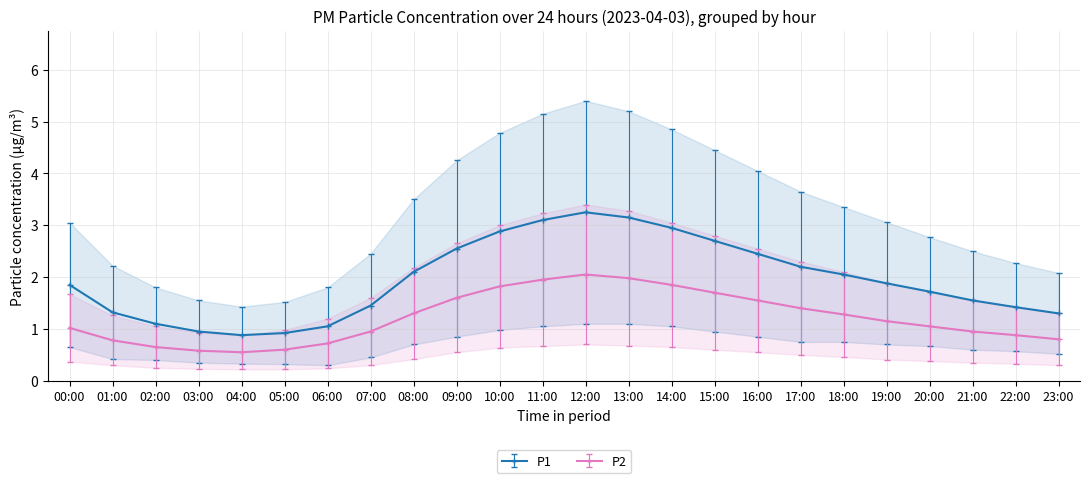

Rank the series by their maximum value, from lowest to highest.

P2, P1